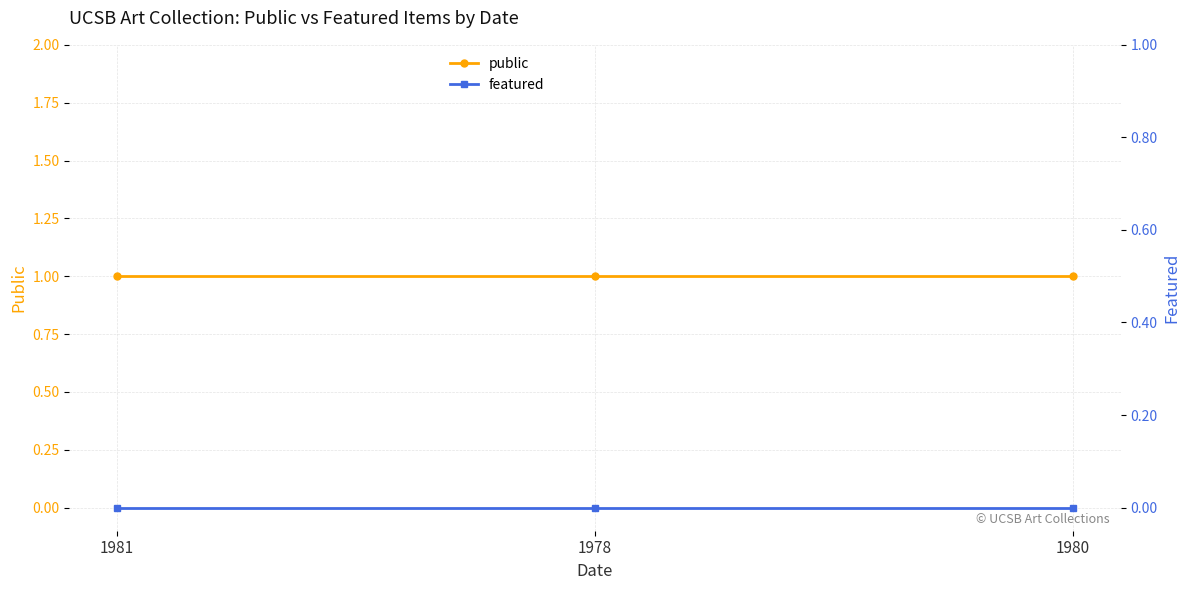

At how many categories does at least one series exceed 0?

3